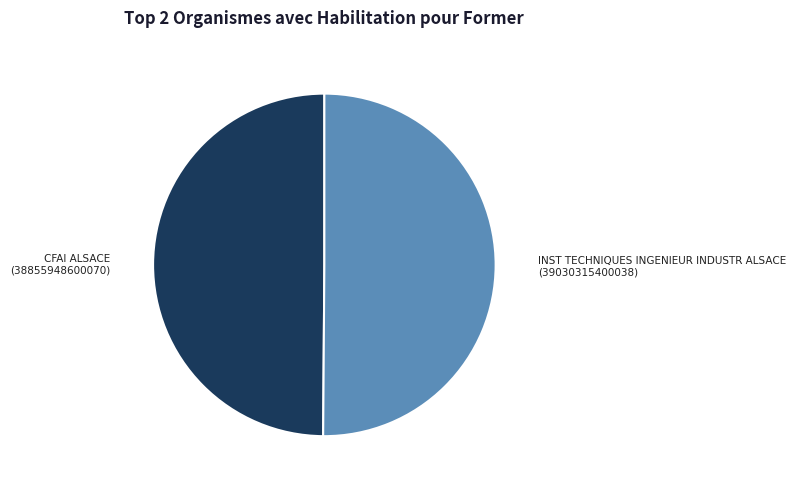

Combined, do CFAI ALSACE (38855948600070) and INST TECHNIQUES INGENIEUR INDUSTR ALSACE (39030315400038) account for over 50%?

Yes